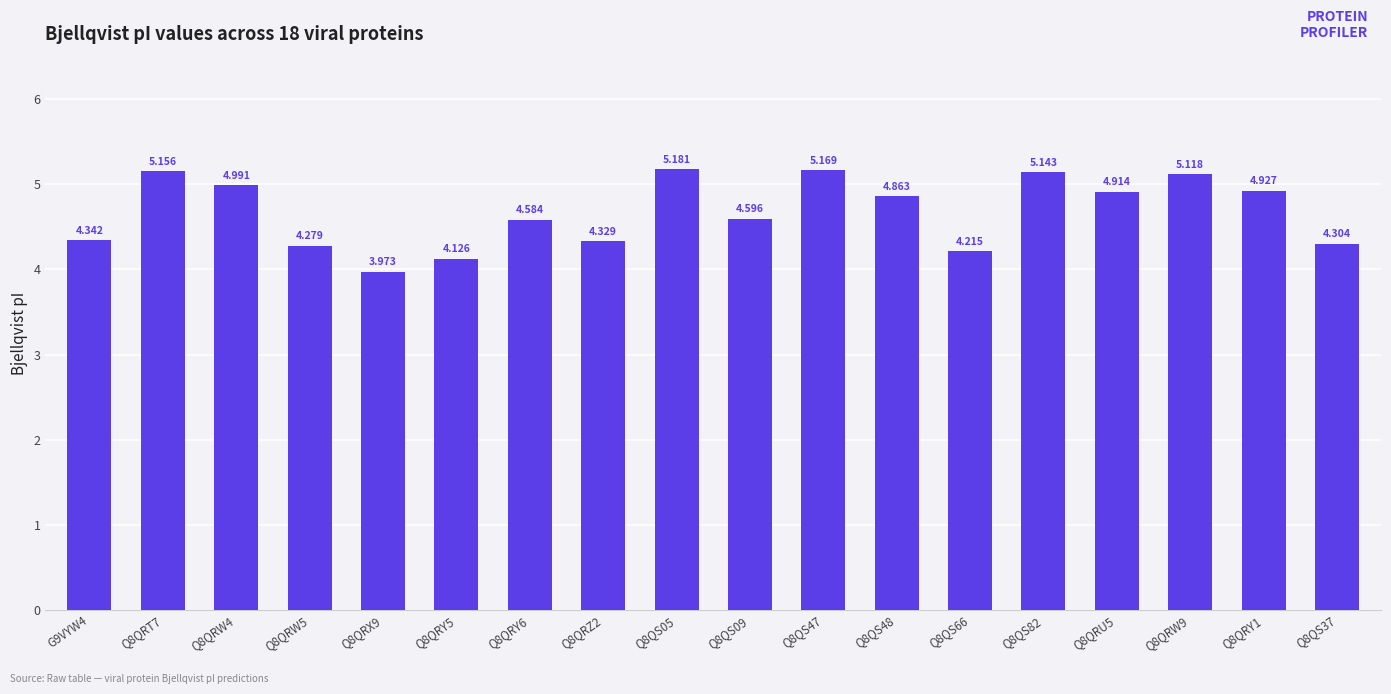

Reading left to right, transcribe all the data shown in this chart.

4.3	5.2	5.0	4.3	4.0	4.1	4.6	4.3	5.2	4.6	5.2	4.9	4.2	5.1	4.9	5.1	4.9	4.3